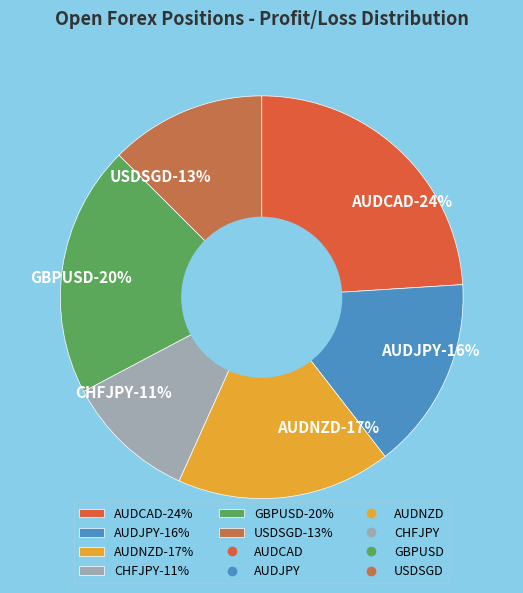

How much of the chart is everything except GBPUSD?

79.8%